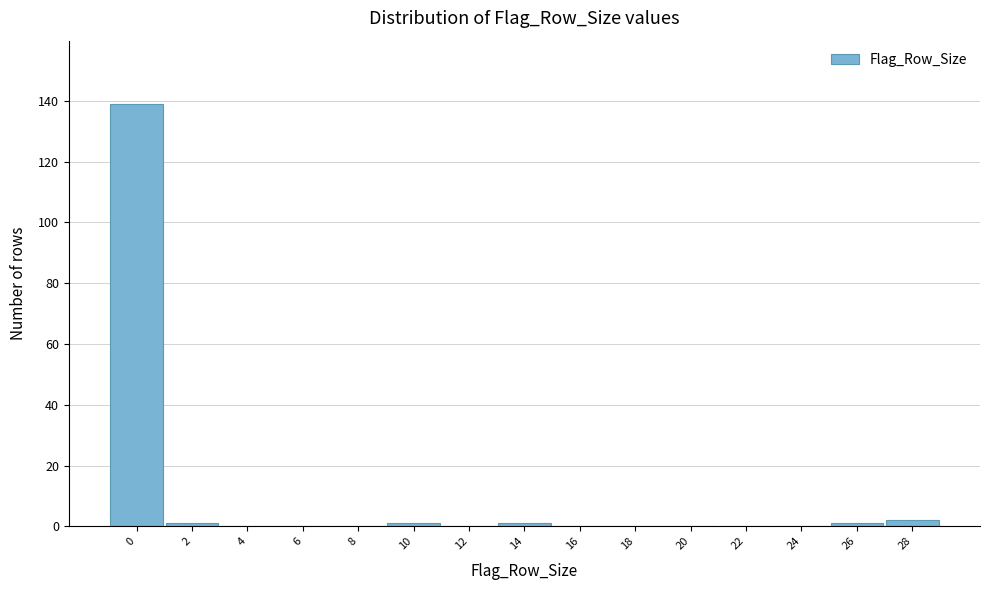

Reading right to left, extract all data points from this chart.

28=2	26=1	24=0	22=0	20=0	18=0	16=0	14=1	12=0	10=1	8=0	6=0	4=0	2=1	0=139